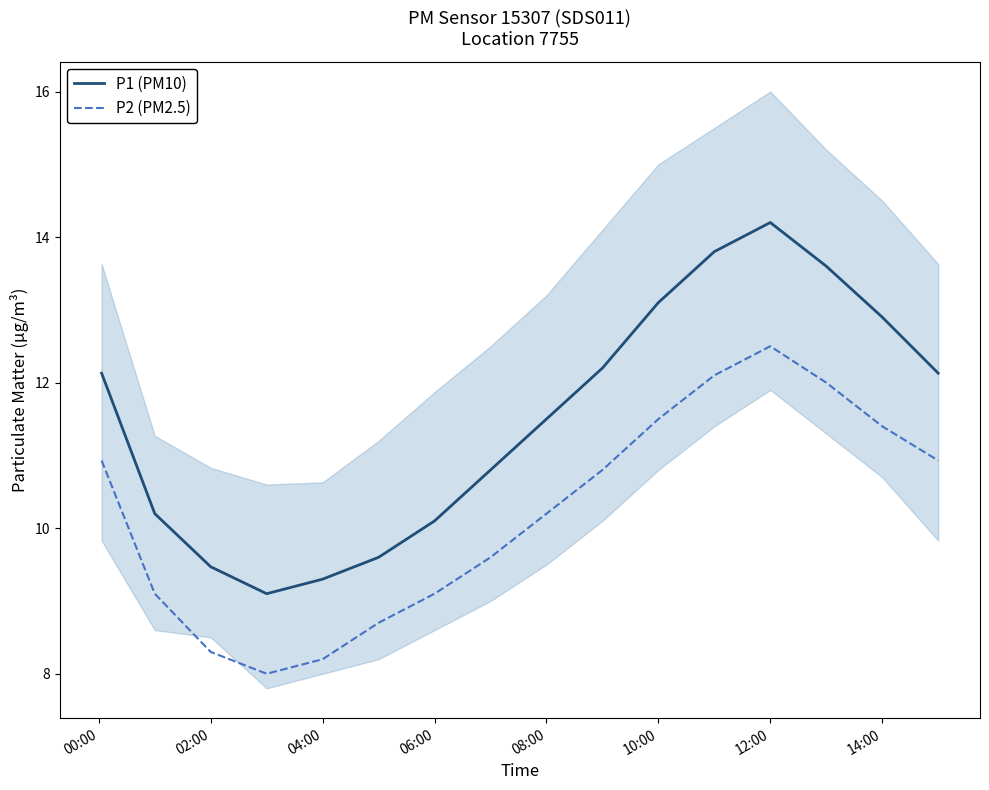

What is the sum of all P2 (PM2.5) values?

163.4